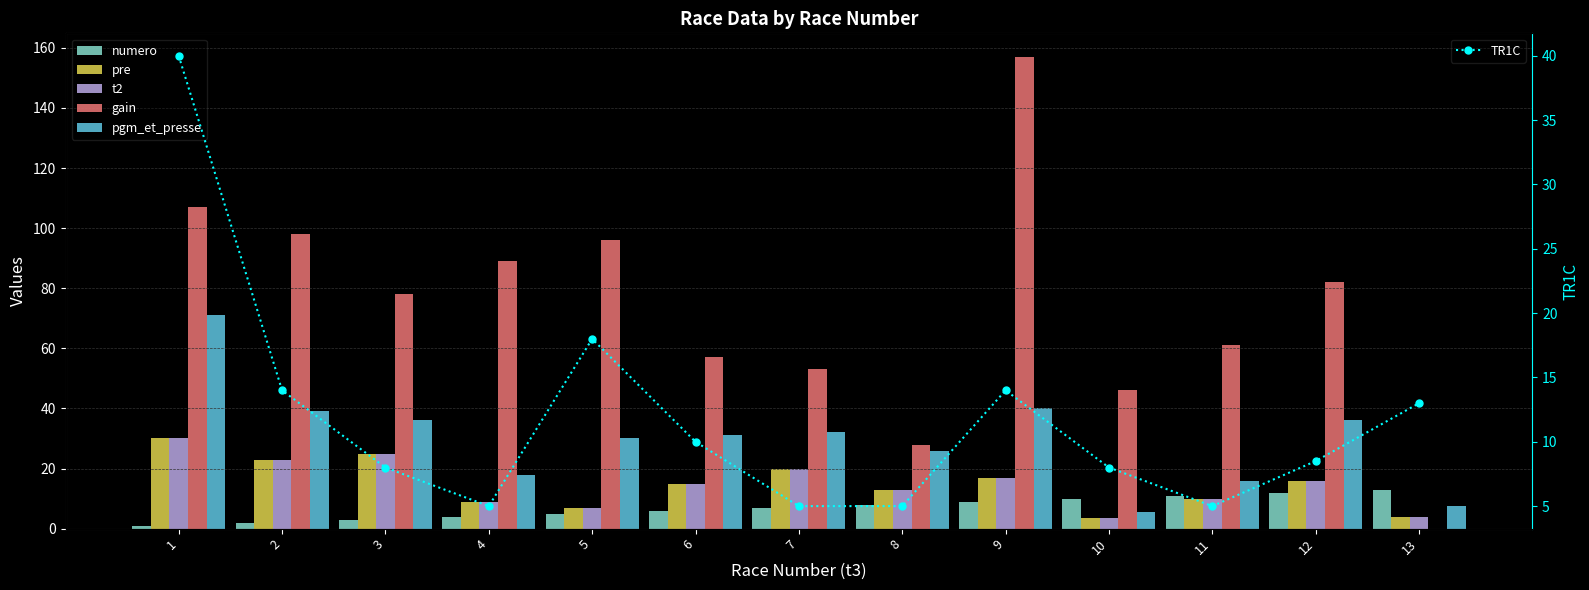

Which series has the largest range (max minus min)?

gain